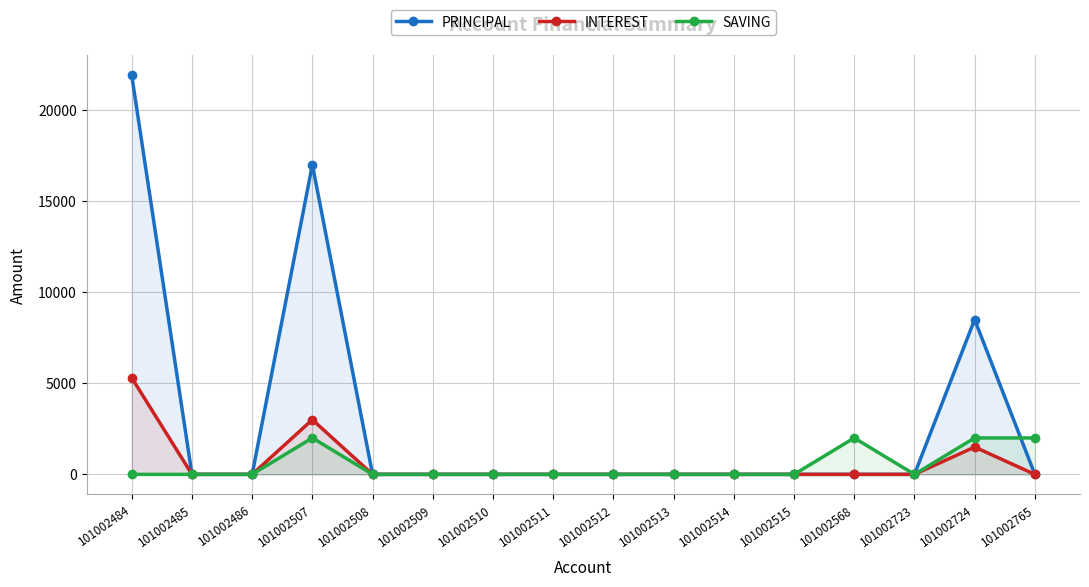

How many lines are shown in the chart?

3